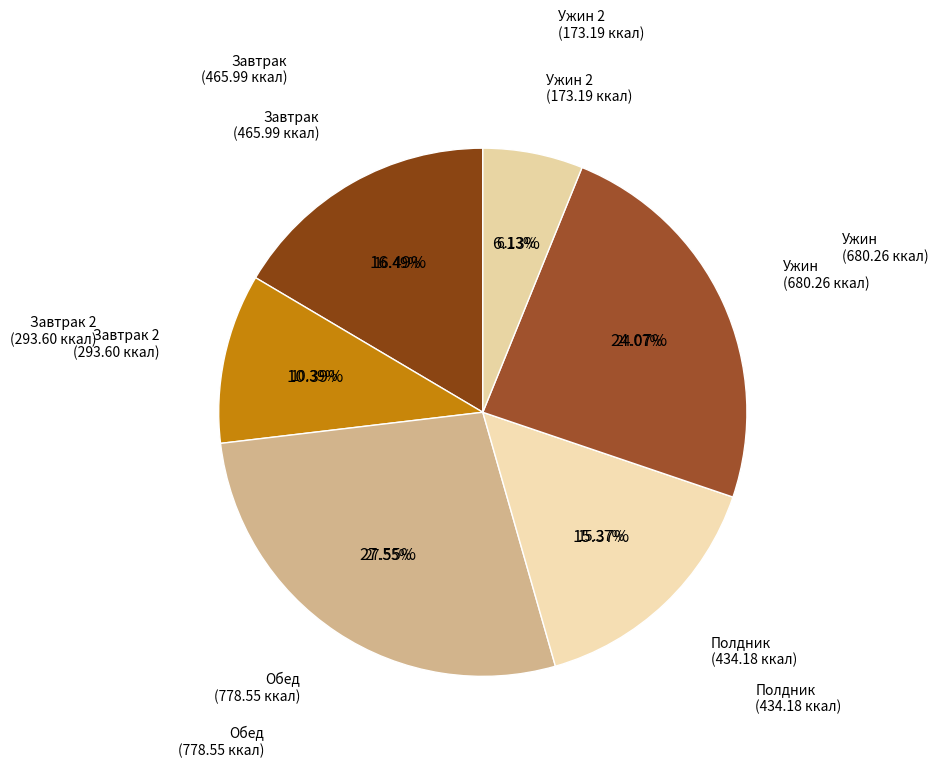

Rank the categories by value from lowest to highest.

Ужин 2, Завтрак 2, Полдник, Завтрак, Ужин, Обед